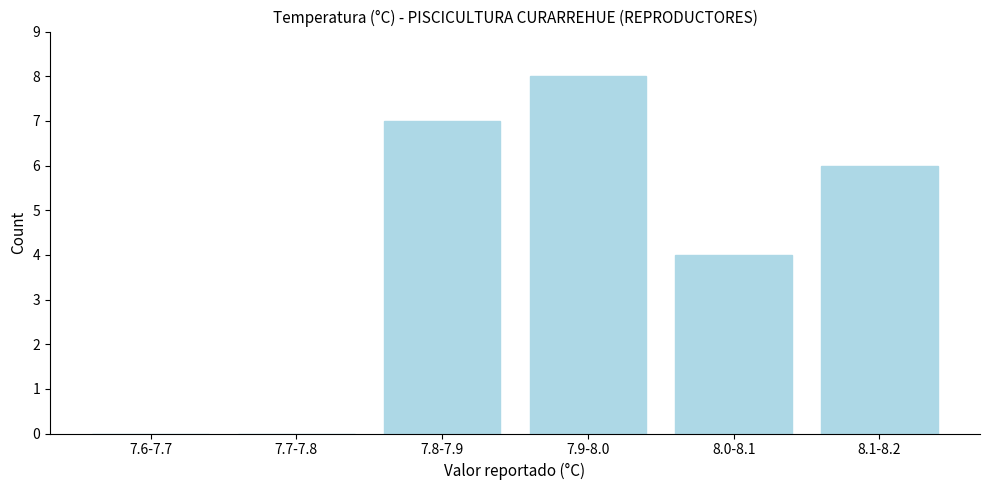

Reading right to left, transcribe all the data shown in this chart.

8.1-8.2=6	8.0-8.1=4	7.9-8.0=8	7.8-7.9=7	7.7-7.8=0	7.6-7.7=0